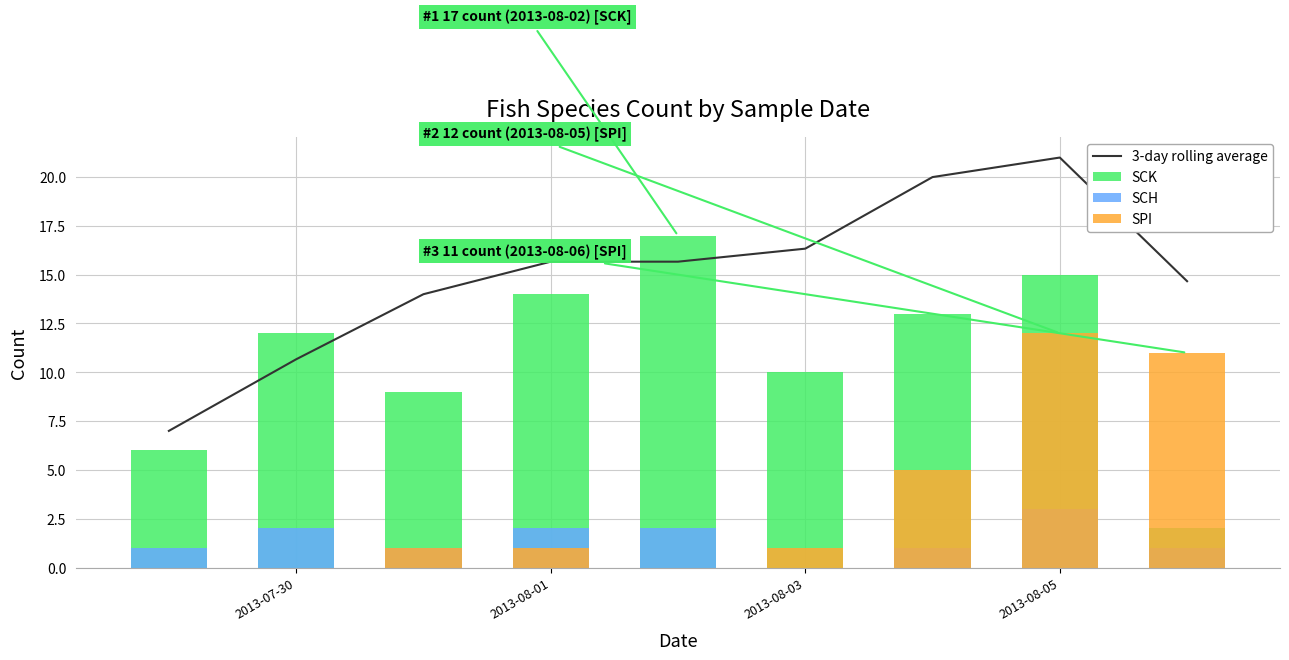

What is the maximum value shown in the chart?

21.0